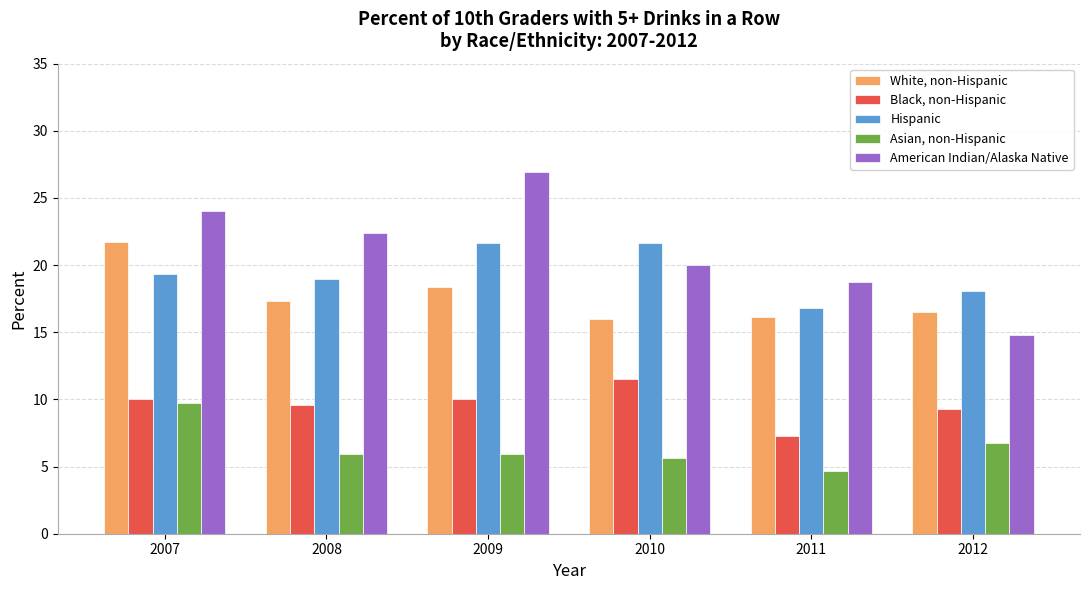

Which series changed the most between 2008 and 2009?

American Indian/Alaska Native